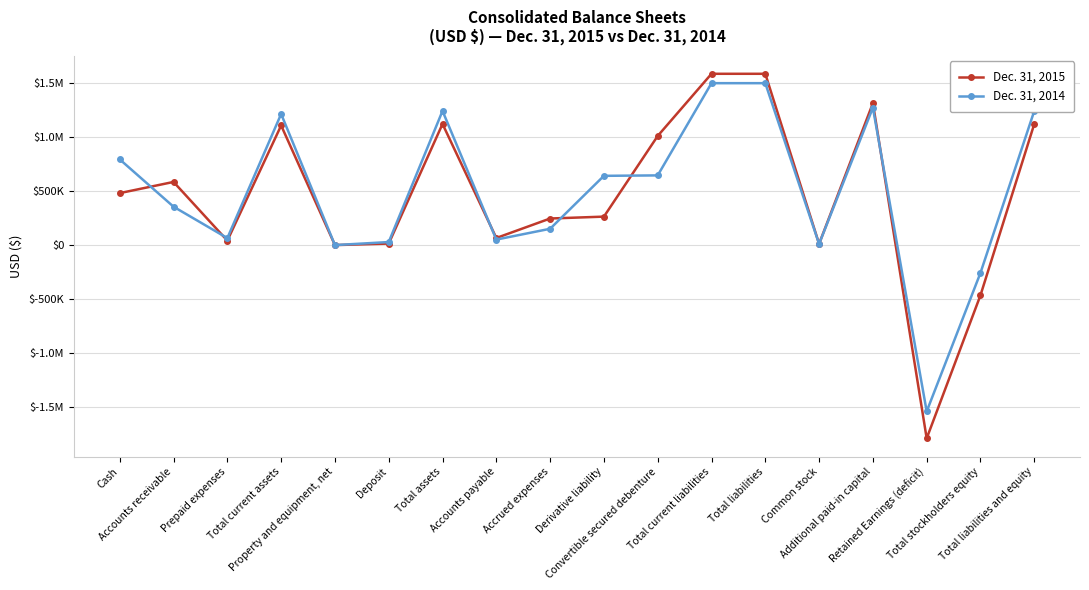

Where do Dec. 31, 2015 and Dec. 31, 2014 first cross each other?

Cash and Accounts receivable